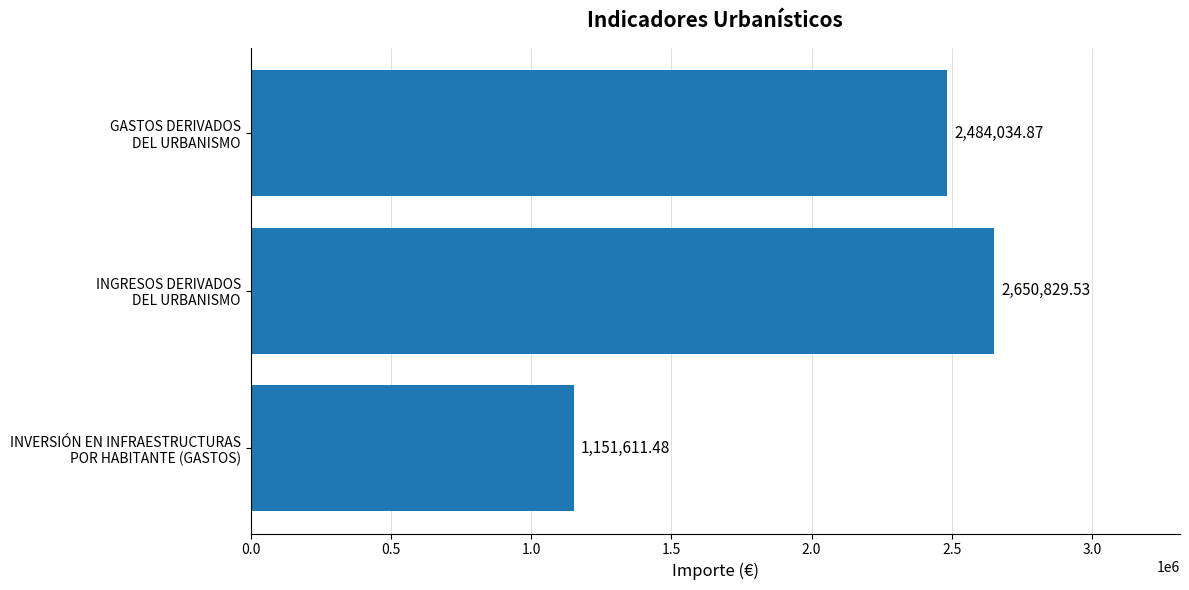

What is the sum of all values?

6286475.9